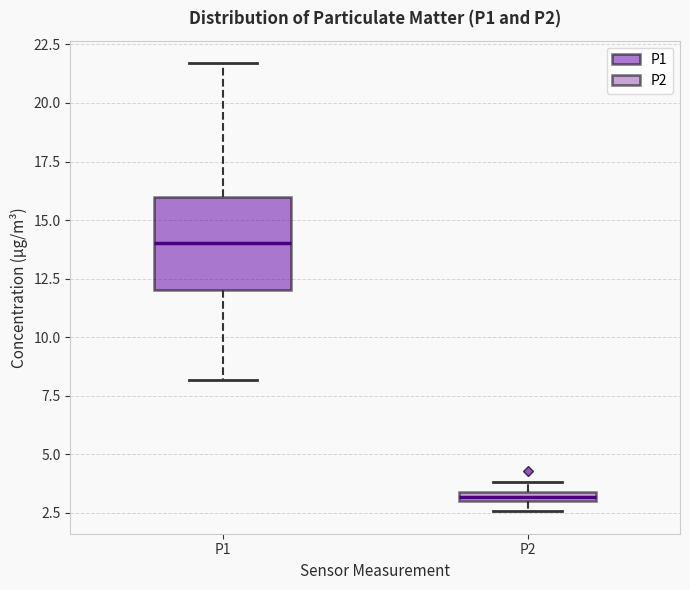

Comparing the boxes themselves (not the whiskers), which one is the tallest?

P1